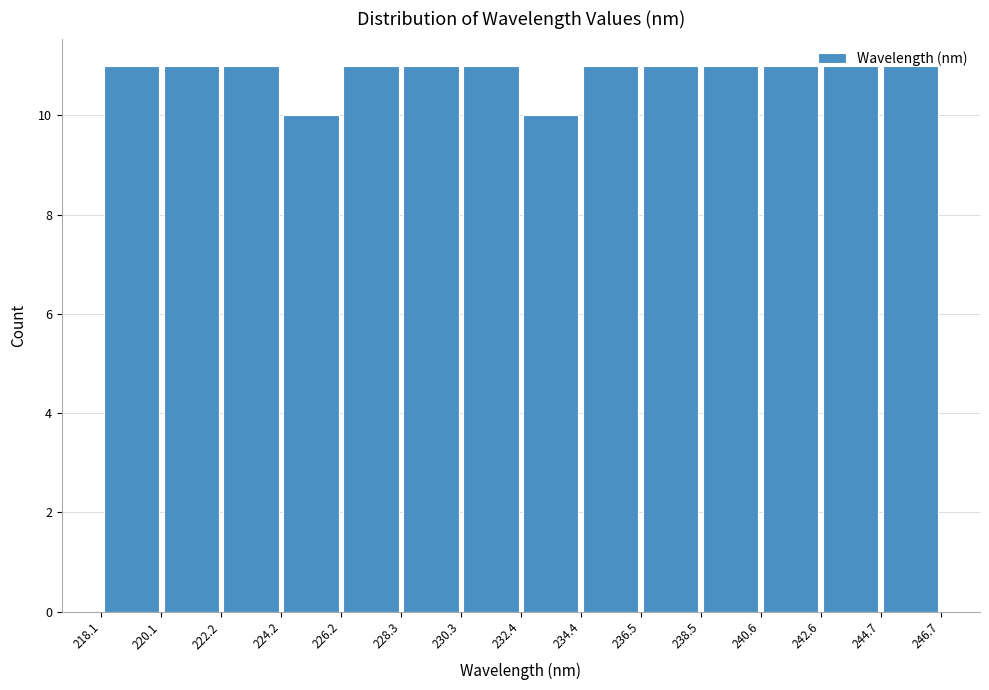

Reading left to right, list every bar in this chart as the range it spans on the x-axis followed by its height. The values are not printed on the chart, so give them approximately, as read against the axis.

218.1 to 220.1: 11
220.1 to 222.2: 11
222.2 to 224.2: 11
224.2 to 226.2: 10
226.2 to 228.3: 11
228.3 to 230.3: 11
230.3 to 232.4: 11
232.4 to 234.4: 10
234.4 to 236.5: 11
236.5 to 238.5: 11
238.5 to 240.6: 11
240.6 to 242.6: 11
242.6 to 244.7: 11
244.7 to 246.7: 11